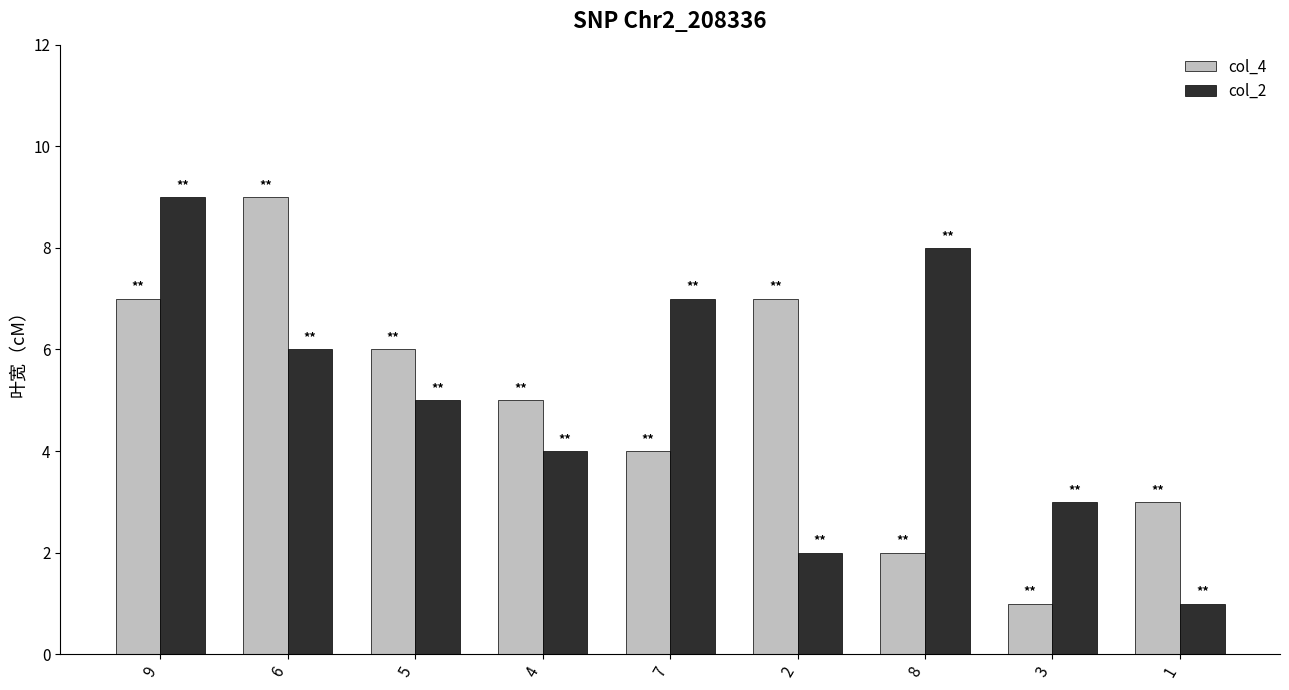

Read the col_2 value at 9.

9